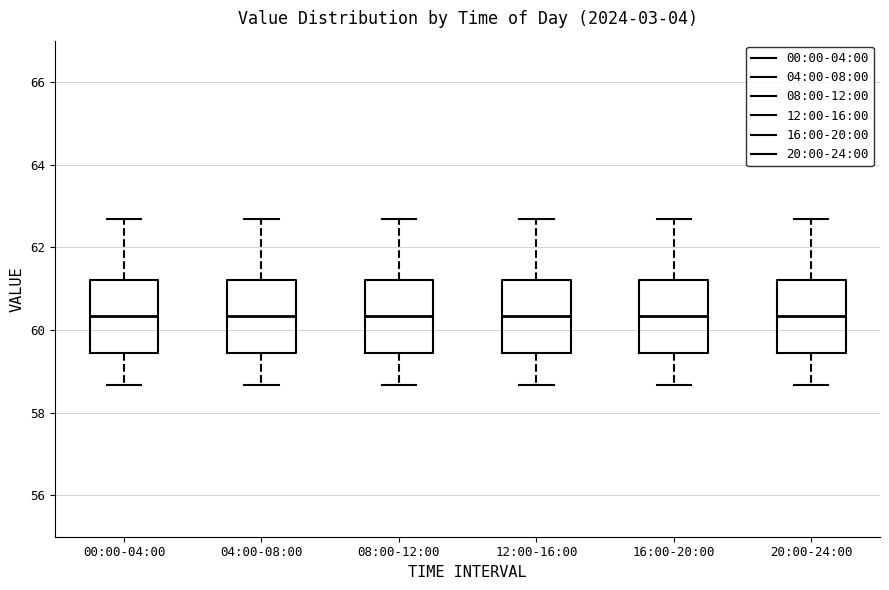

Reading left to right, transcribe this box plot: for each box, give where its median line is, the range the box spans, and where its two whiskers end, as read against the y-axis. The values are not printed on the chart, so give them approximately, as read against the axis.

00:00-04:00: median 60.4, box 59.4 to 61.2, whiskers 58.6 to 62.6
04:00-08:00: median 60.4, box 59.4 to 61.2, whiskers 58.6 to 62.6
08:00-12:00: median 60.4, box 59.4 to 61.2, whiskers 58.6 to 62.6
12:00-16:00: median 60.4, box 59.4 to 61.2, whiskers 58.6 to 62.6
16:00-20:00: median 60.4, box 59.4 to 61.2, whiskers 58.6 to 62.6
20:00-24:00: median 60.4, box 59.4 to 61.2, whiskers 58.6 to 62.6